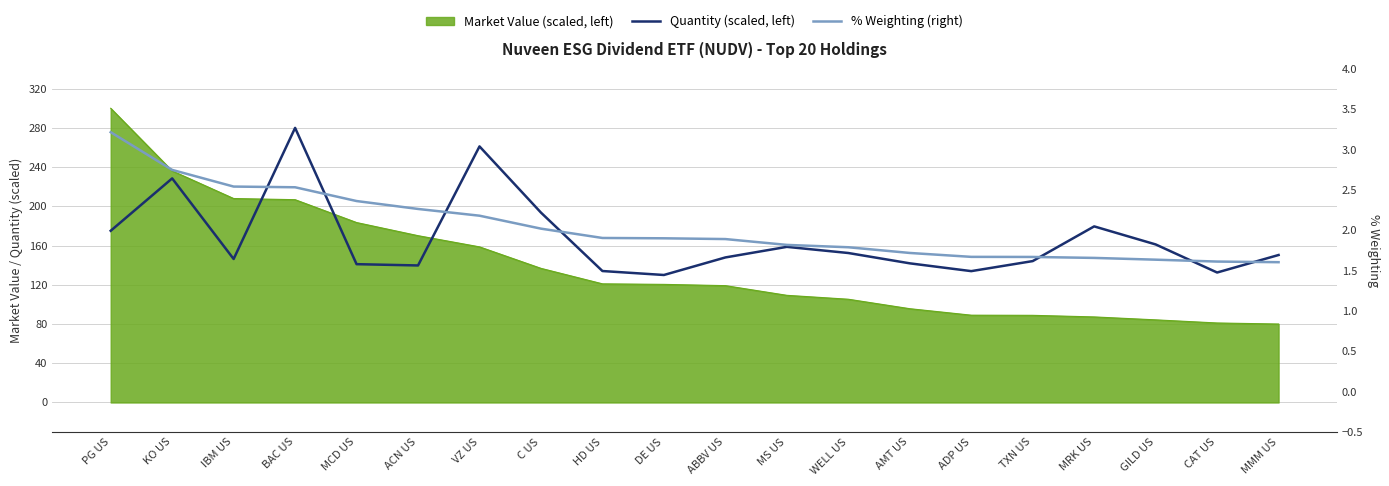

True or false: % Weighting (right) has more than 1 interior local peaks.

False